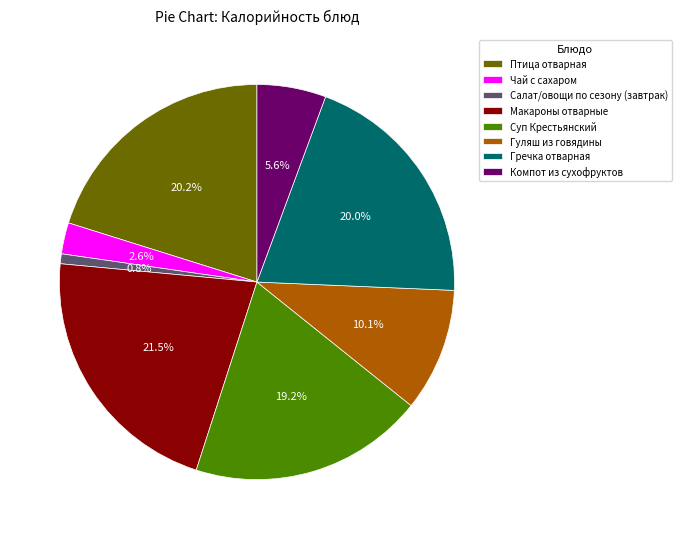

True or false: Птица отварная accounts for 20% of the total.

True